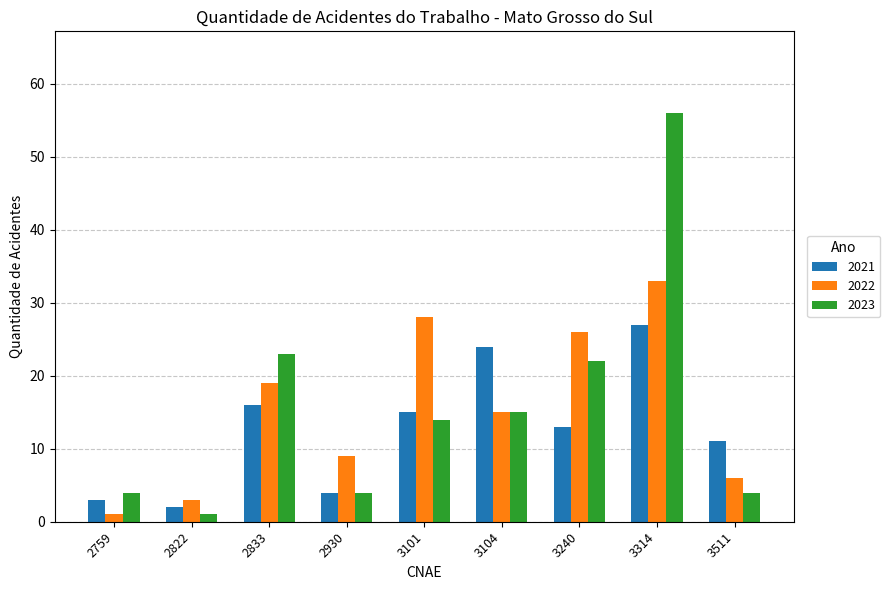

What is the lowest value of the 2023 series?

1